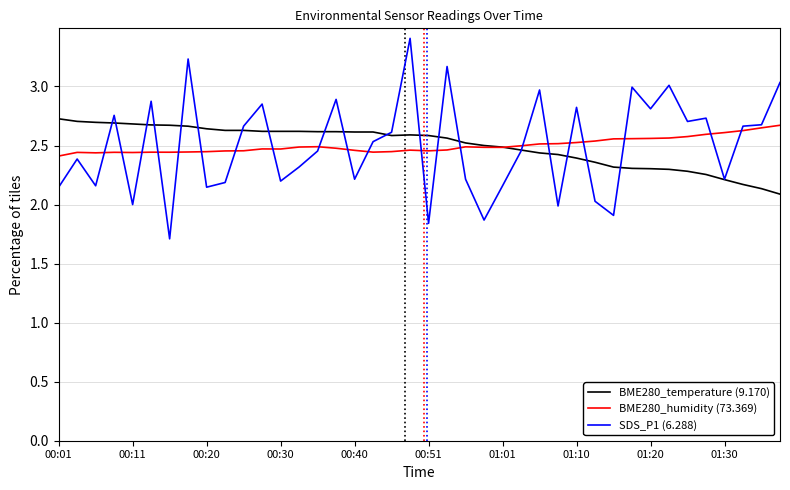

What is the lowest value of the SDS_P1 (6.288) series?

1.7